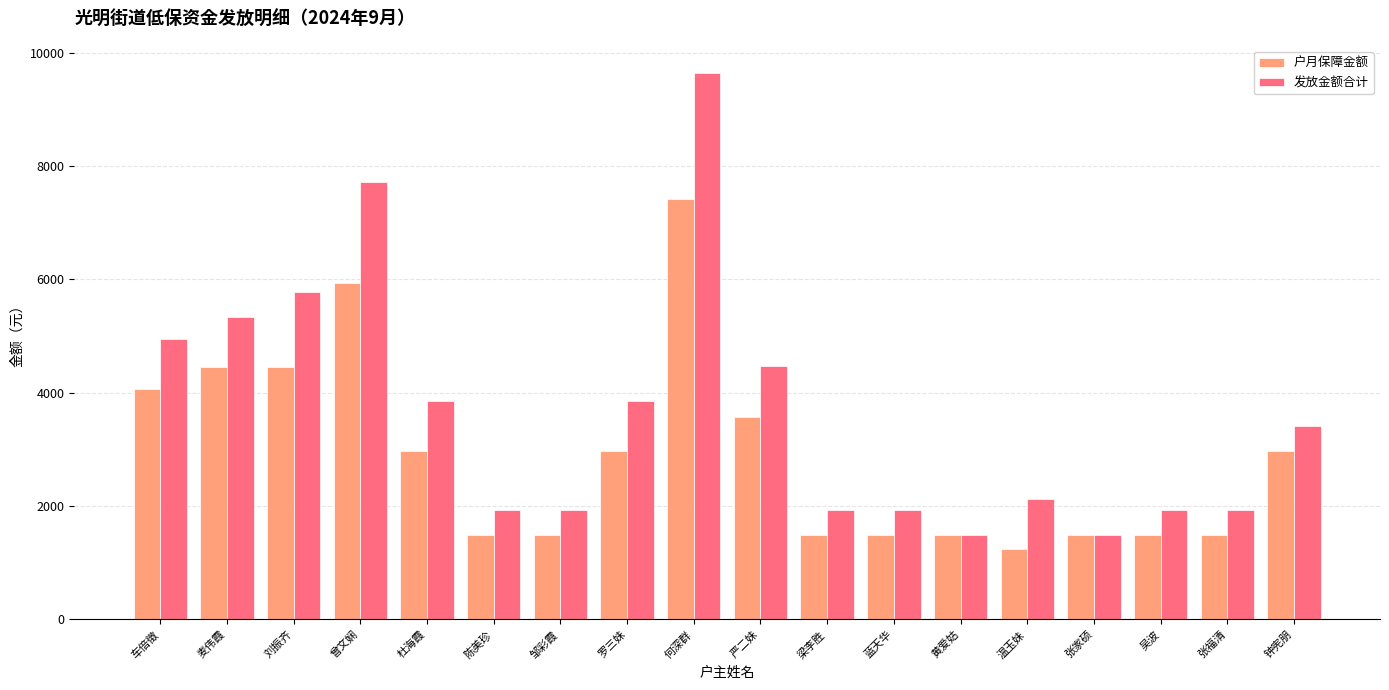

Is the value of 发放金额合计 at 邹彩霞 greater than the value of 户月保障金额 at 曾文娴?

No